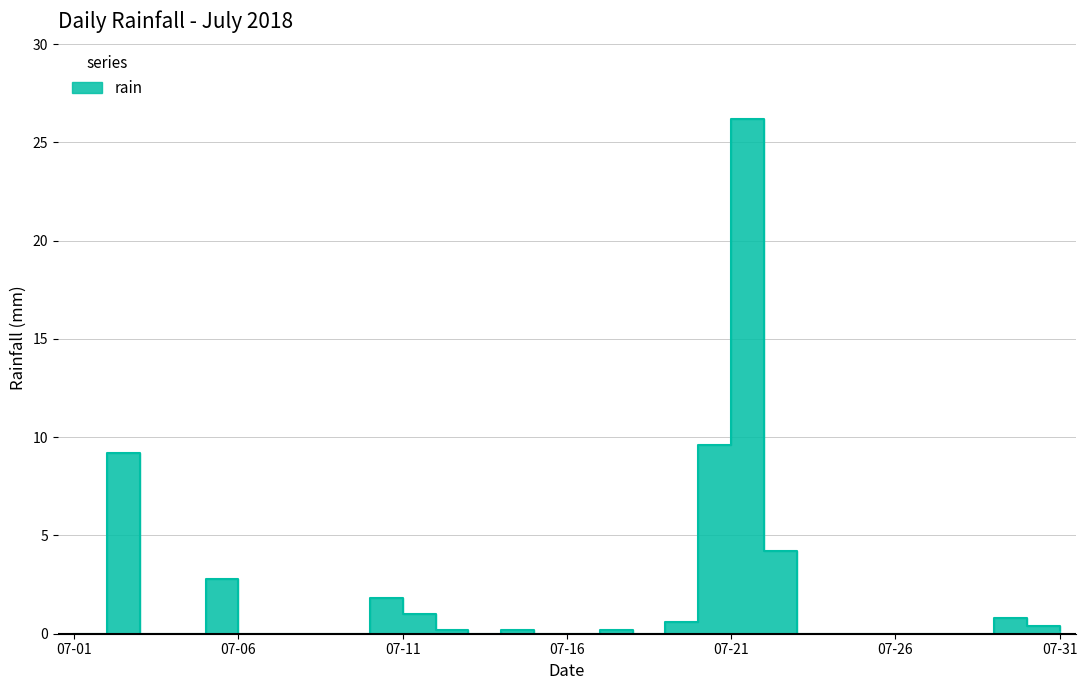

Rank the categories by value from highest to lowest.

2018-07-21, 2018-07-20, 2018-07-02, 2018-07-22, 2018-07-05, 2018-07-10, 2018-07-11, 2018-07-29, 2018-07-19, 2018-07-30, 2018-07-12, 2018-07-14, 2018-07-17, 2018-07-31, 2018-07-01, 2018-07-03, 2018-07-04, 2018-07-06, 2018-07-07, 2018-07-08, 2018-07-09, 2018-07-13, 2018-07-15, 2018-07-16, 2018-07-18, 2018-07-23, 2018-07-24, 2018-07-25, 2018-07-26, 2018-07-27, 2018-07-28